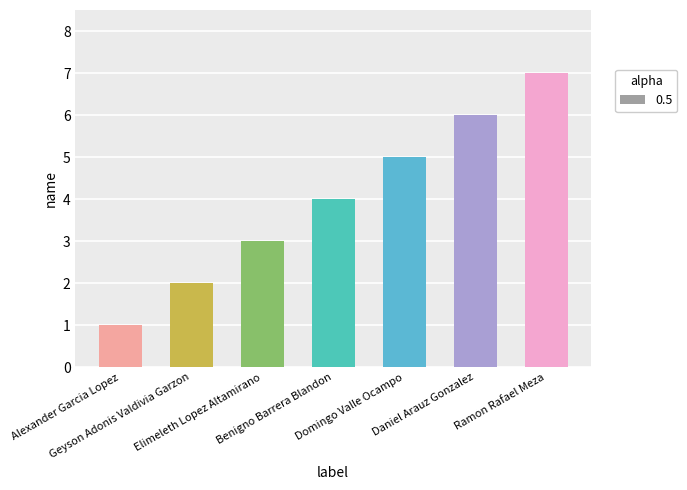

Which label corresponds to the largest value in the chart?

Ramon Rafael Meza